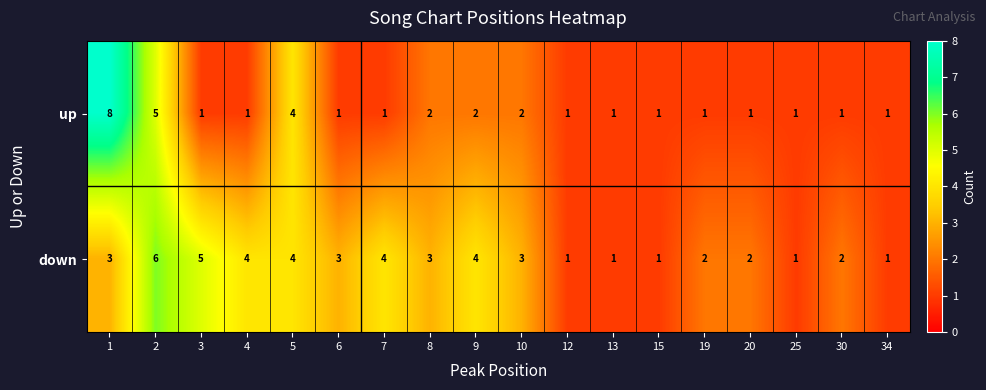

Which series has the largest total across all categories?

down